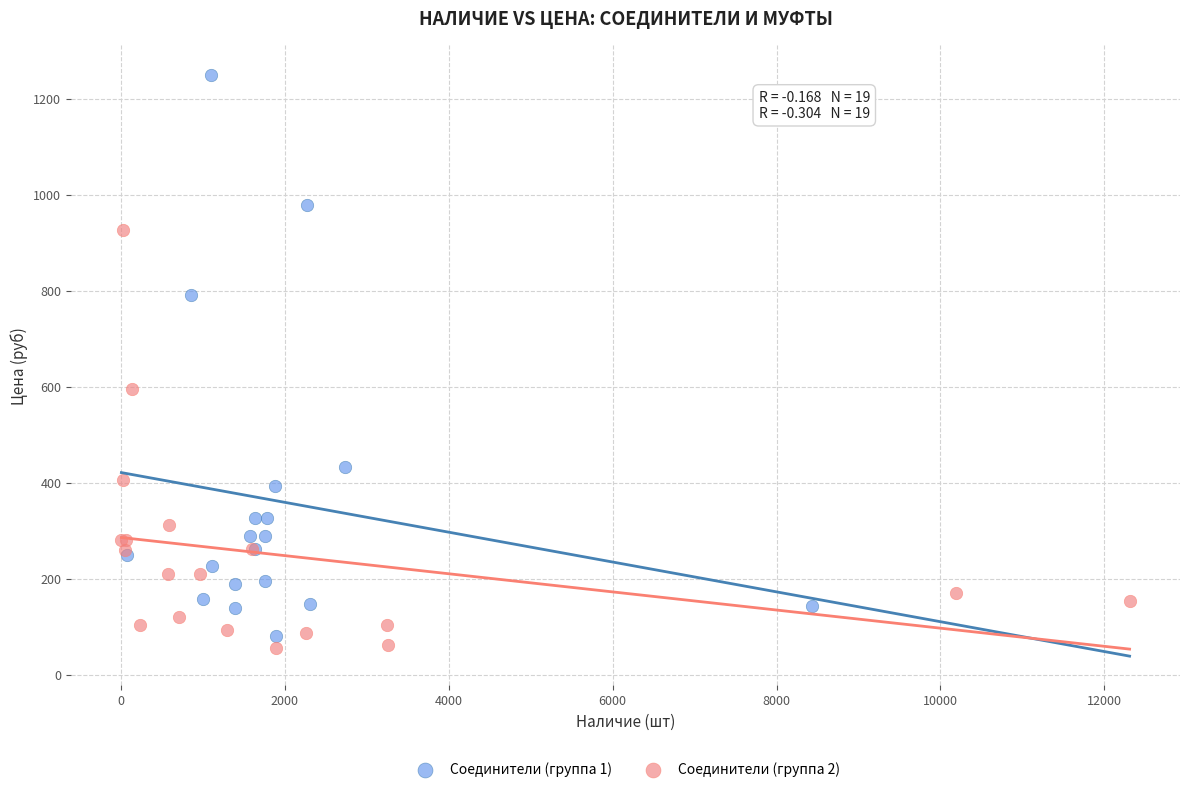

What are all the series names shown in the legend?

Соединители (группа 1), Соединители (группа 2)